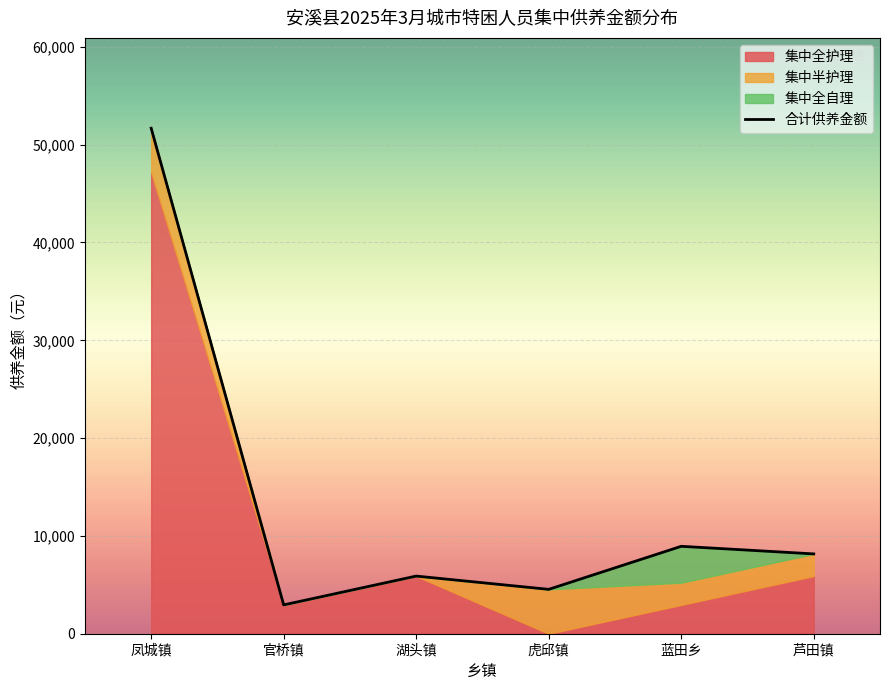

What is the value of the 1st point from the left?

51688